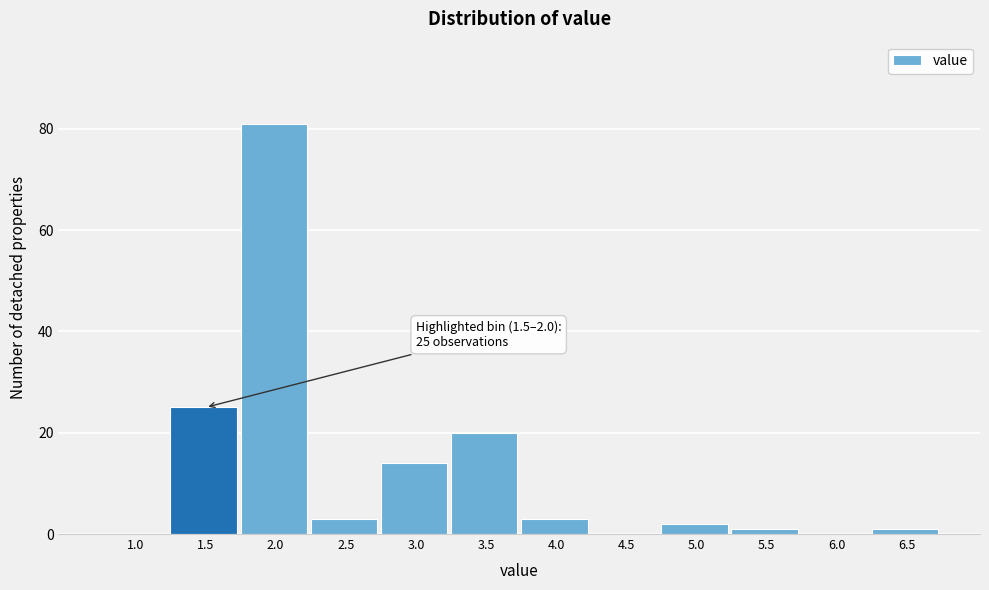

Reading left to right, what are all the values shown in this chart?

1.0=0	1.5=25	2.0=81	2.5=3	3.0=14	3.5=20	4.0=3	4.5=0	5.0=2	5.5=1	6.0=0	6.5=1